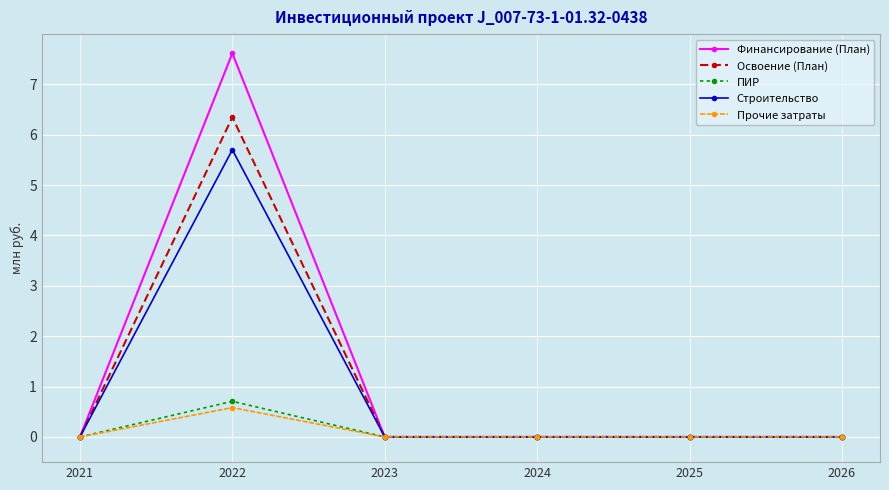

What is the difference between the Финансирование (План) values at 2022 and 2021?

7.6